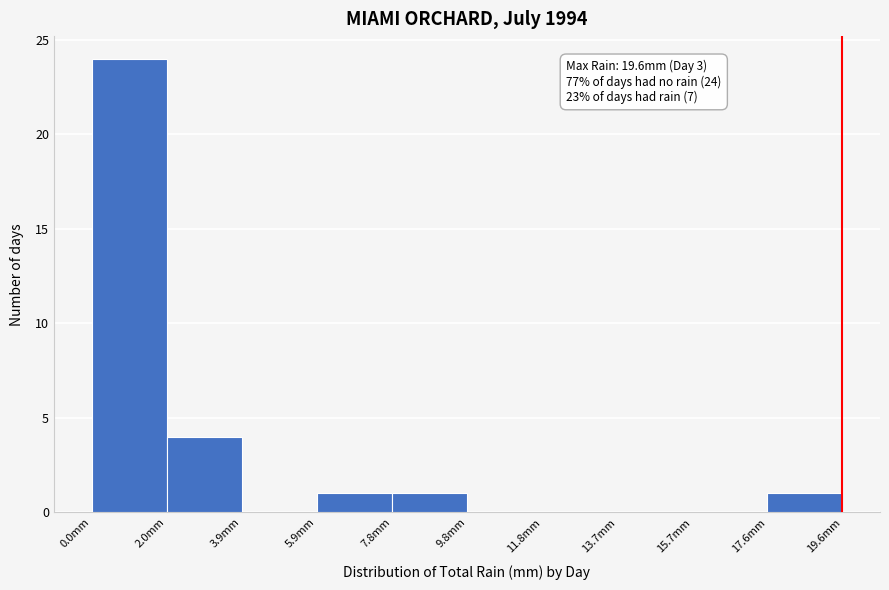

Over which range of the x-axis is the bar tallest?

0.00 to 1.96